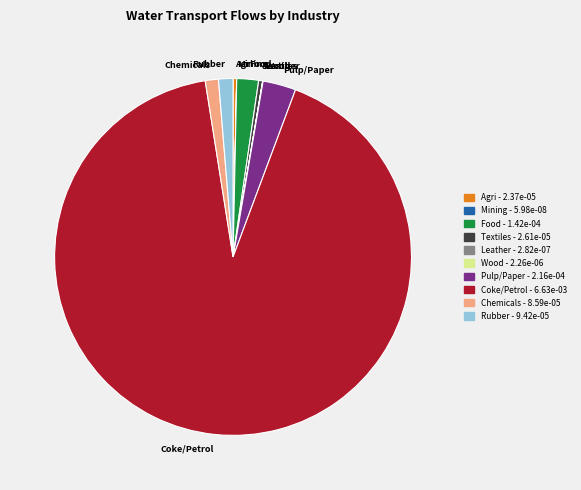

Which category accounts for the majority?

Coke/Petrol